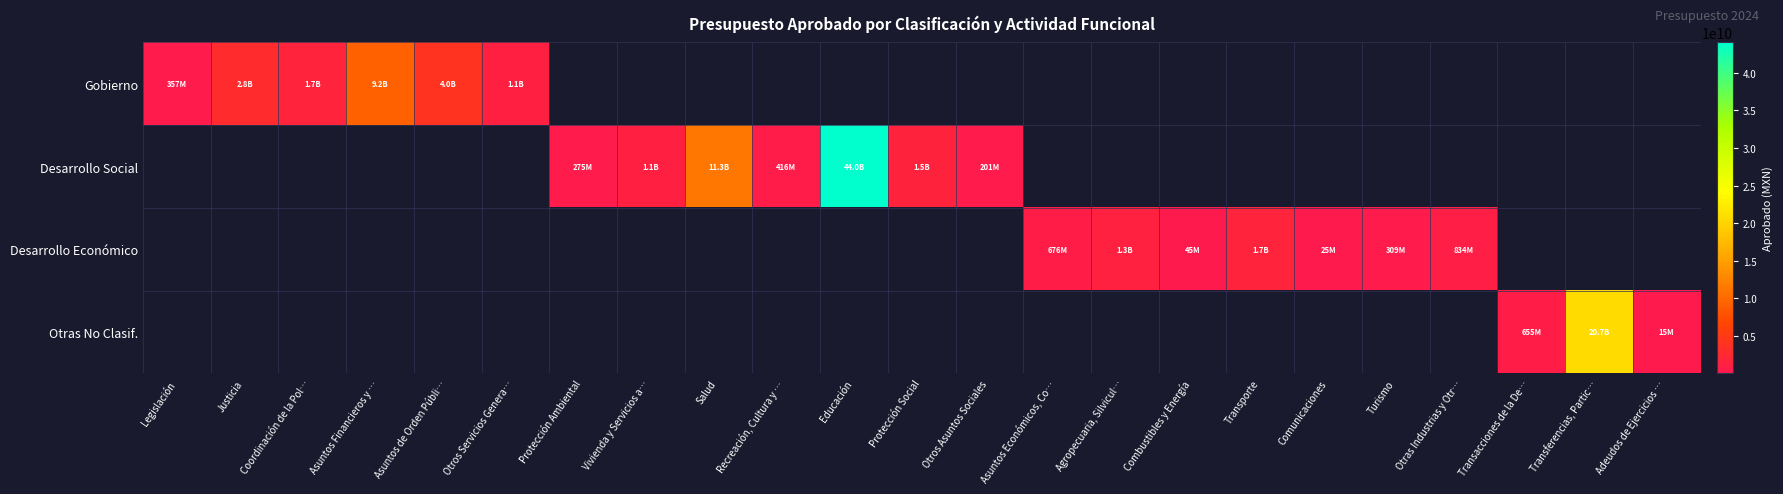

Which has a higher value, Educación or Asuntos Financieros y …?

Asuntos Financieros y …